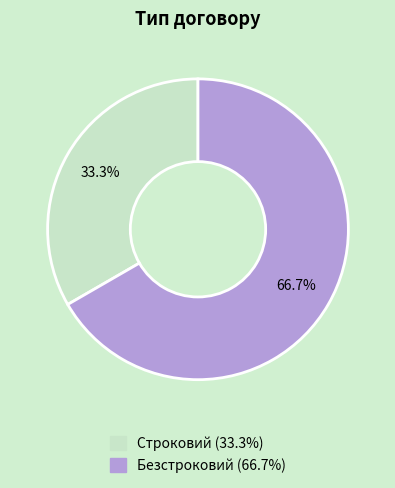

Is it true that Строковий is 46% of the pie?

False